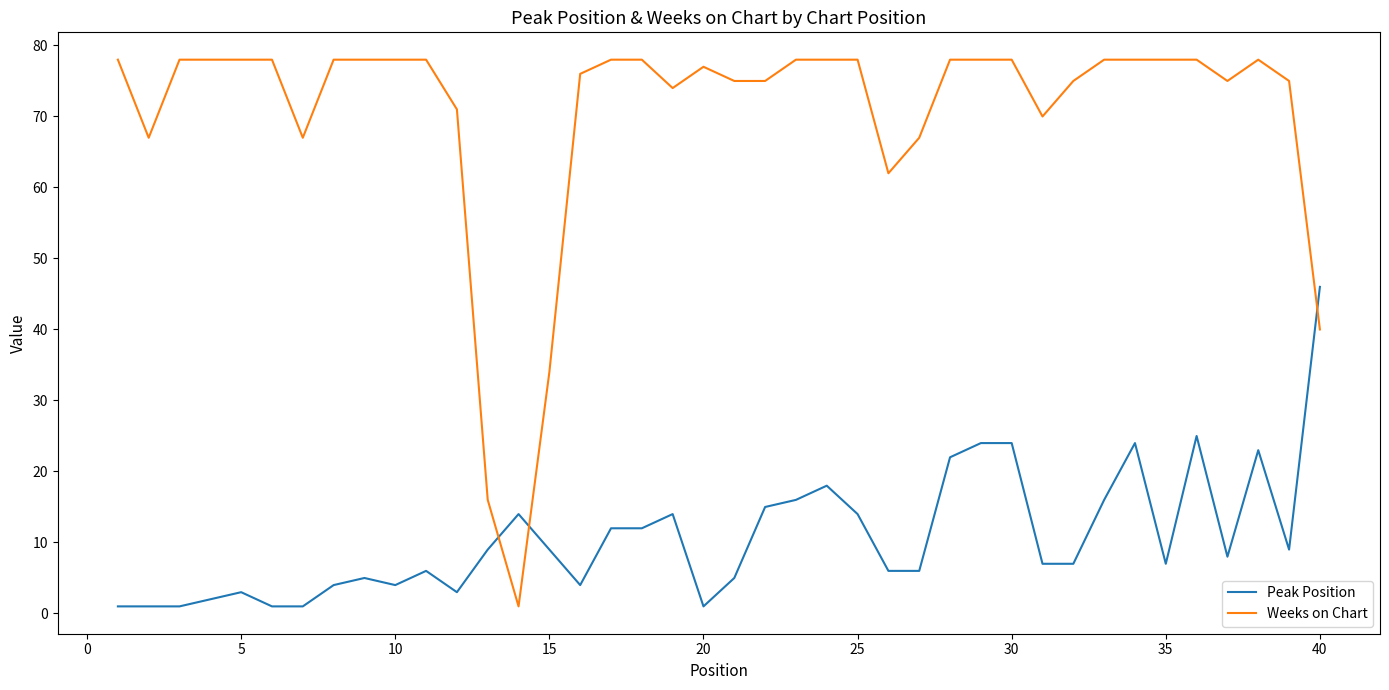

What is the maximum value for Weeks on Chart?

78